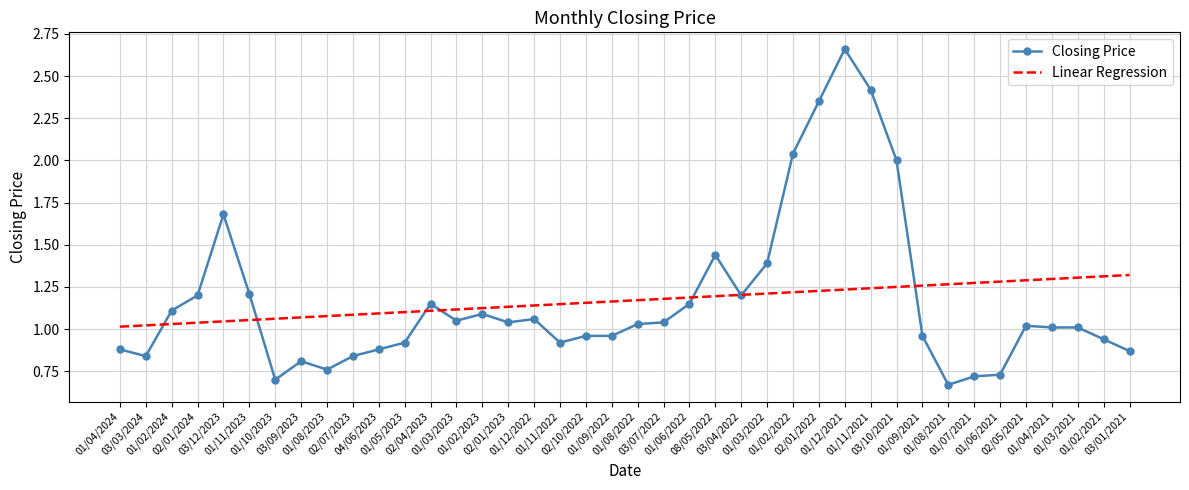

Which series has the largest range (max minus min)?

Closing Price